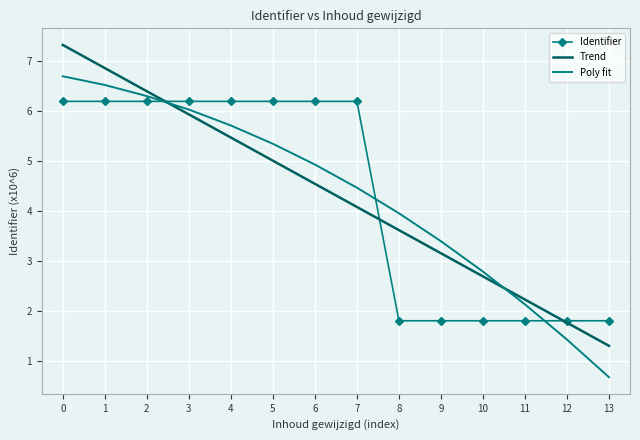

What is the greatest value displayed?

7.3